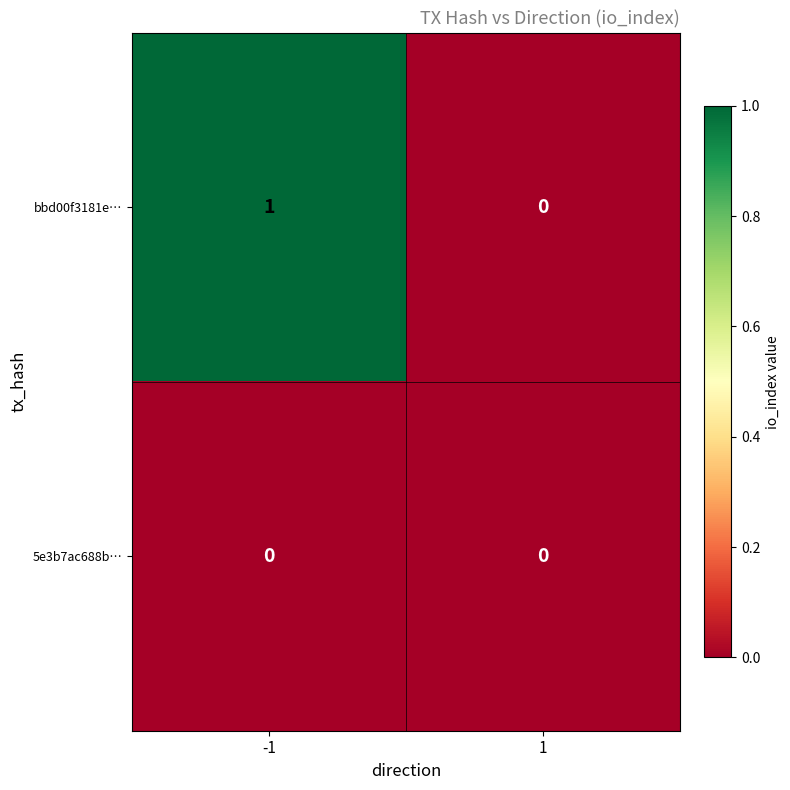

The value of 5e3b7ac688b… at -1 is 0. True or false?

True